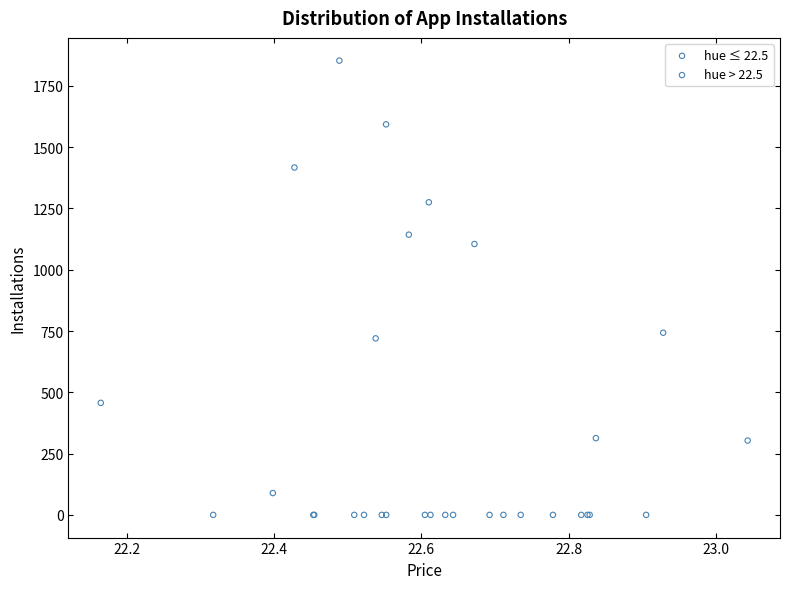

Which series has the largest Y range (max minus min)?

hue ≤ 22.5